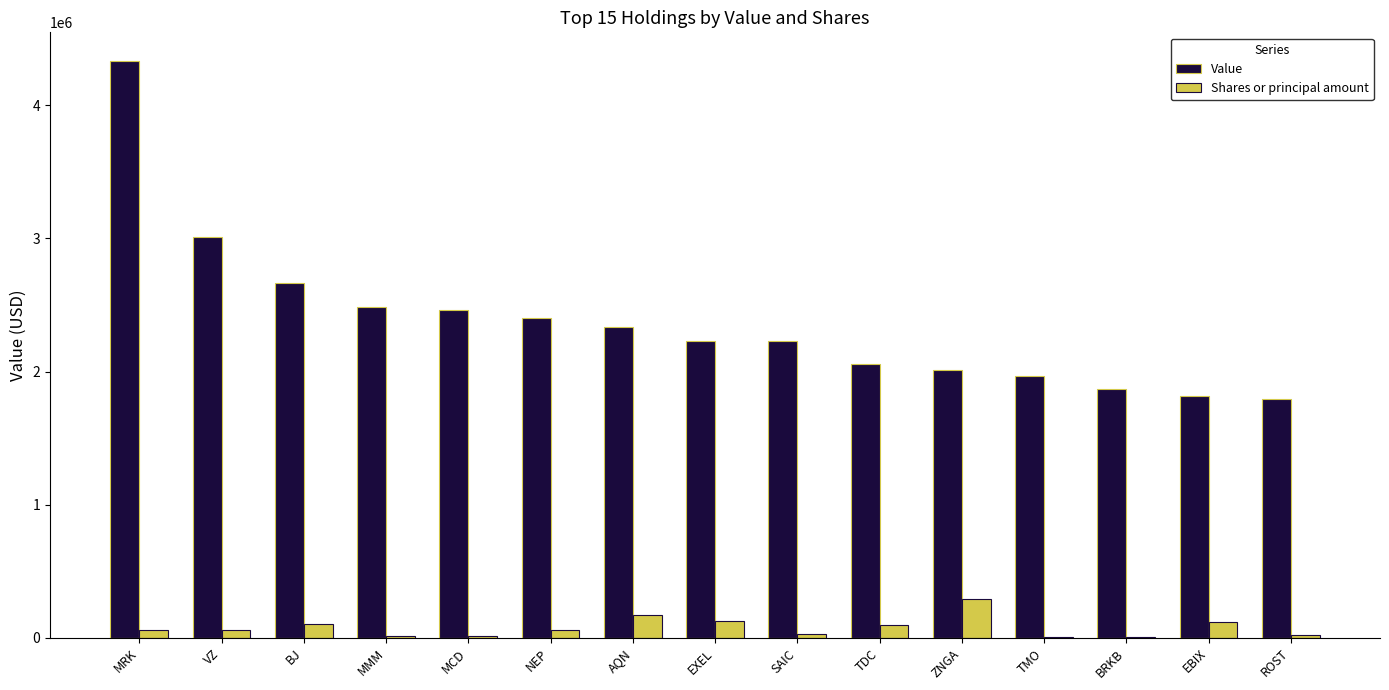

What is the sum of the Shares or principal amount values at TDC and BJ?

205137